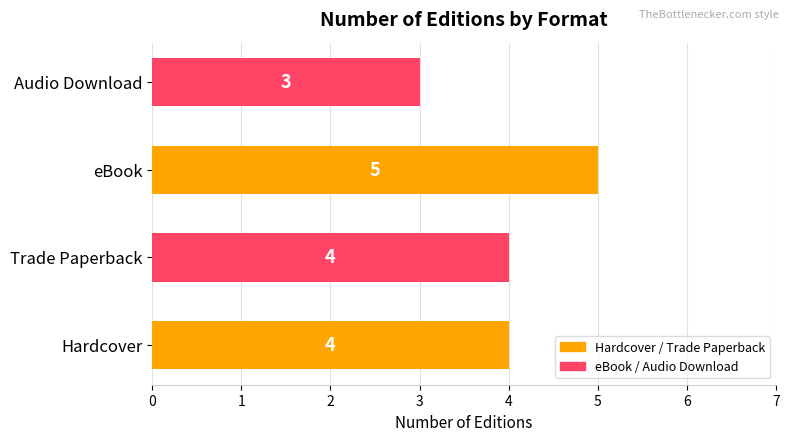

Reading top to bottom, list all the values displayed in this chart.

Audio Download=3	eBook=5	Trade Paperback=4	Hardcover=4